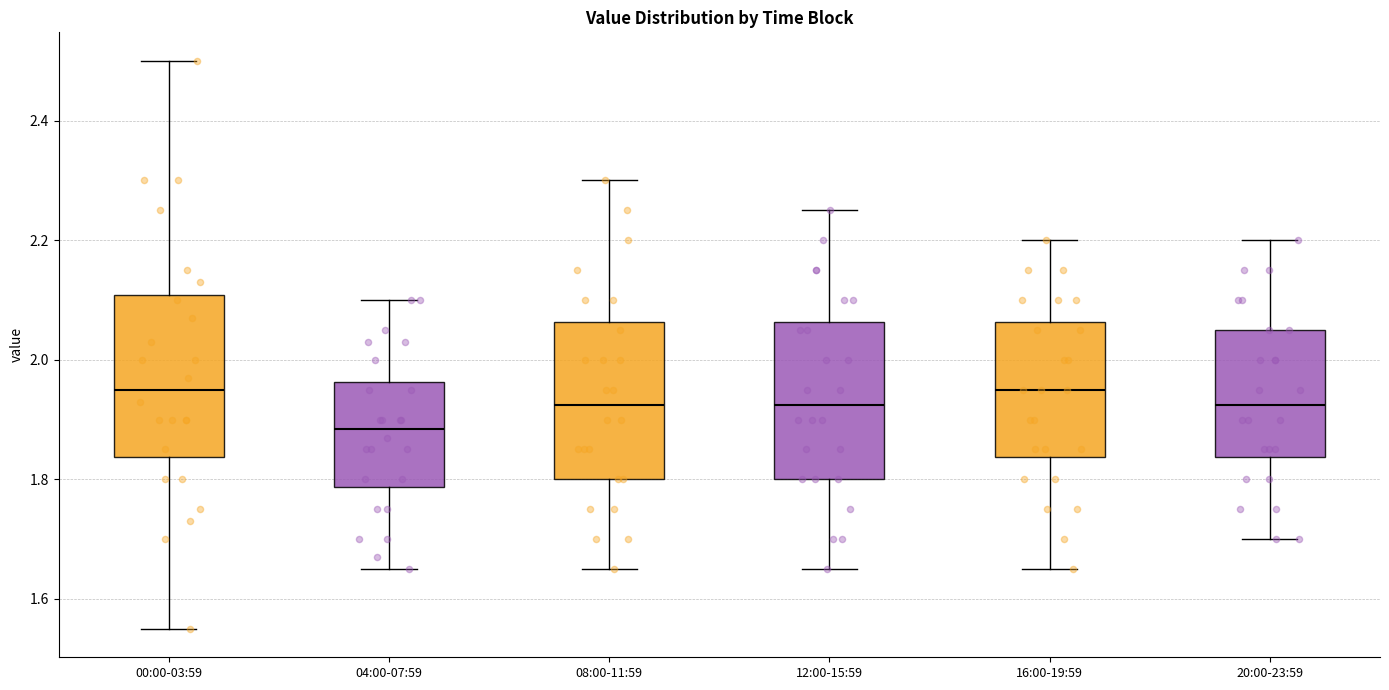

Reading left to right, transcribe this box plot: for each box, give where its median line is, the range the box spans, and where its two whiskers end, as read against the y-axis. The values are not printed on the chart, so give them approximately, as read against the axis.

00:00-03:59: median 1.96, box 1.84 to 2.10, whiskers 1.56 to 2.50
04:00-07:59: median 1.88, box 1.78 to 1.96, whiskers 1.66 to 2.10
08:00-11:59: median 1.92, box 1.80 to 2.06, whiskers 1.66 to 2.30
12:00-15:59: median 1.92, box 1.80 to 2.06, whiskers 1.66 to 2.26
16:00-19:59: median 1.96, box 1.84 to 2.06, whiskers 1.66 to 2.20
20:00-23:59: median 1.92, box 1.84 to 2.06, whiskers 1.70 to 2.20